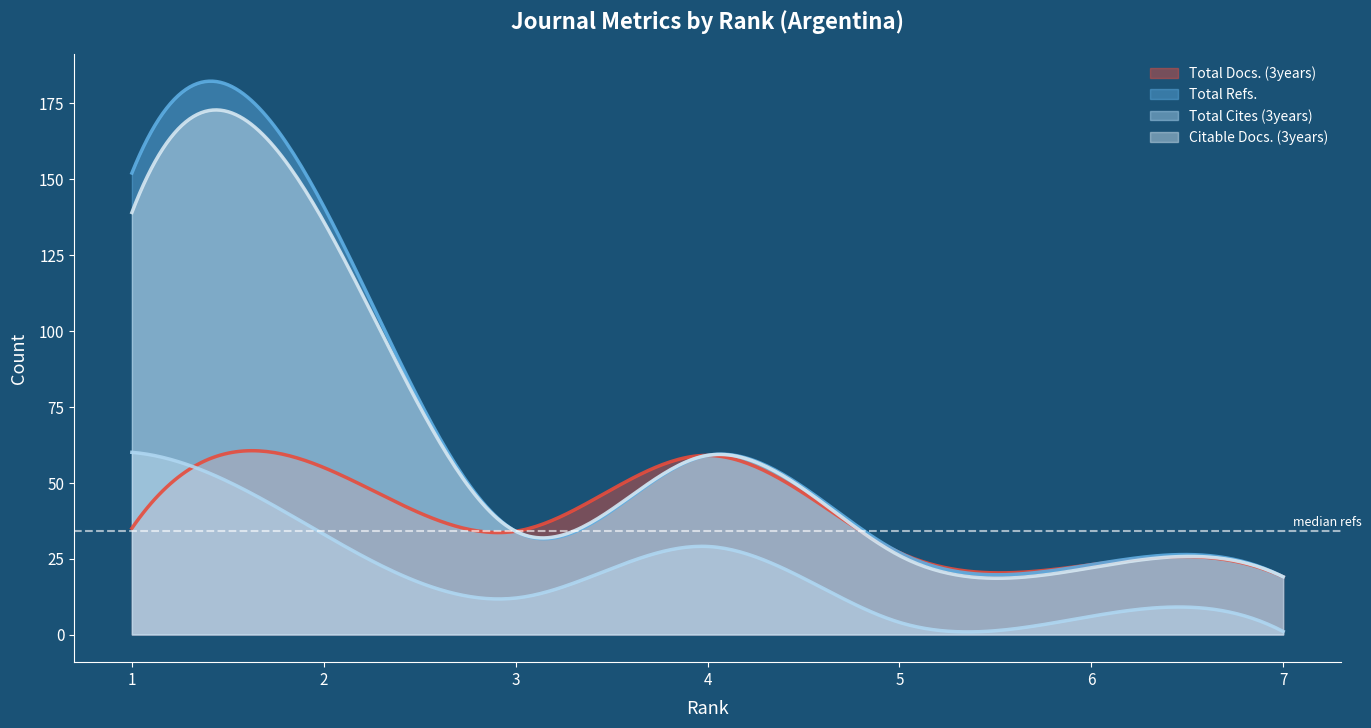

What is the value of the Total Cites (3years) point at the 1st from the left?

60